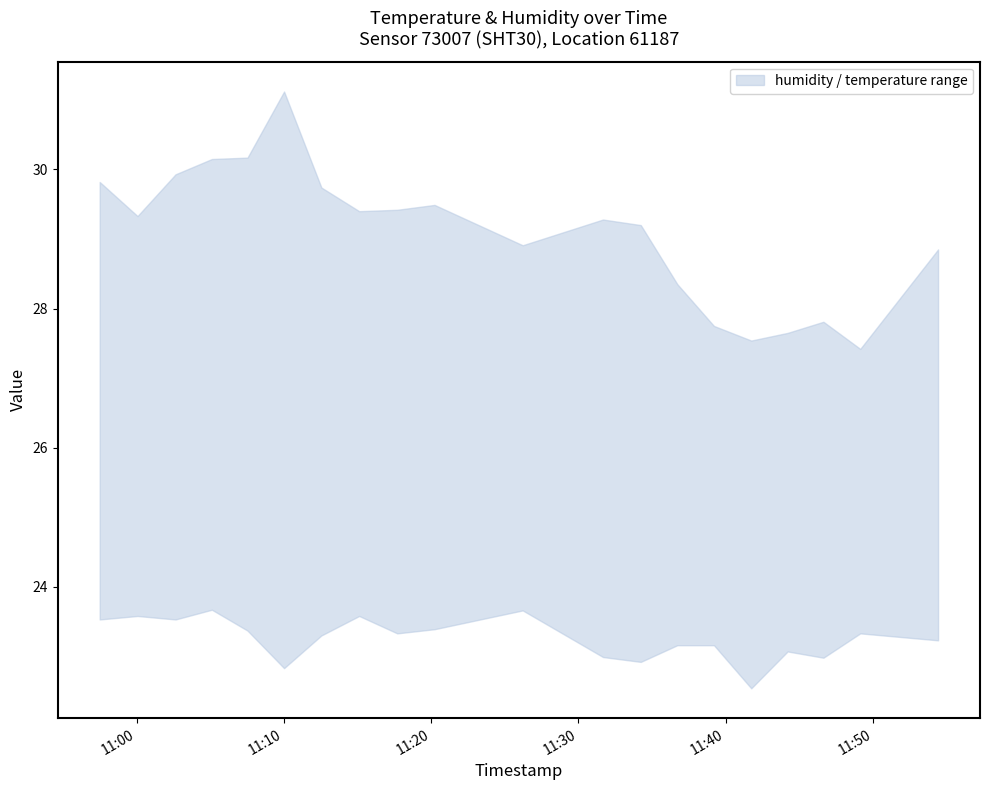

Which series has the largest total across all categories?

humidity